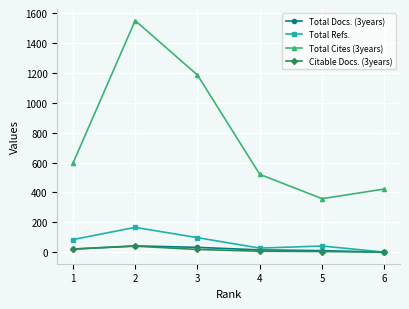

What is the total value across all series at 6?

423